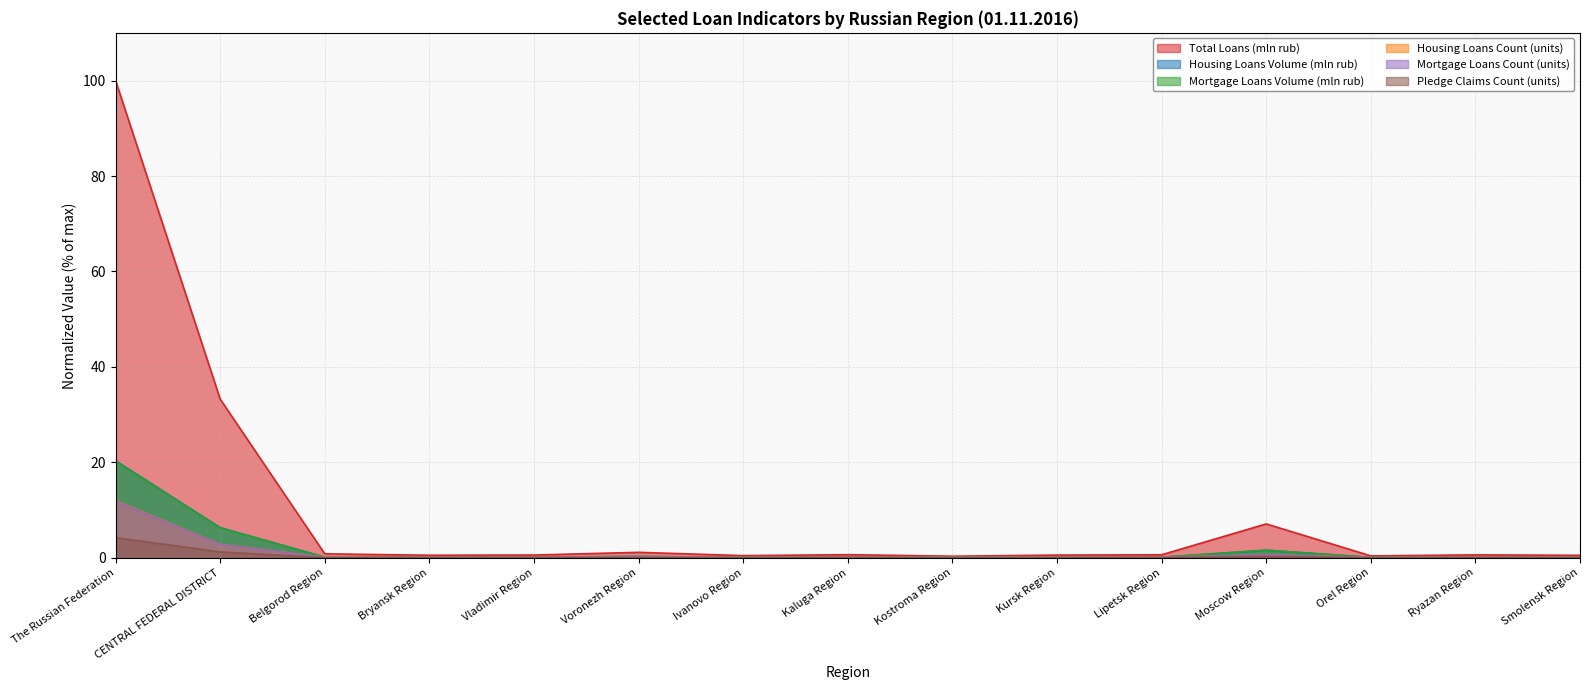

Is it true that Mortgage Loans Count (units) equals 0.0 at Smolensk Region?

False